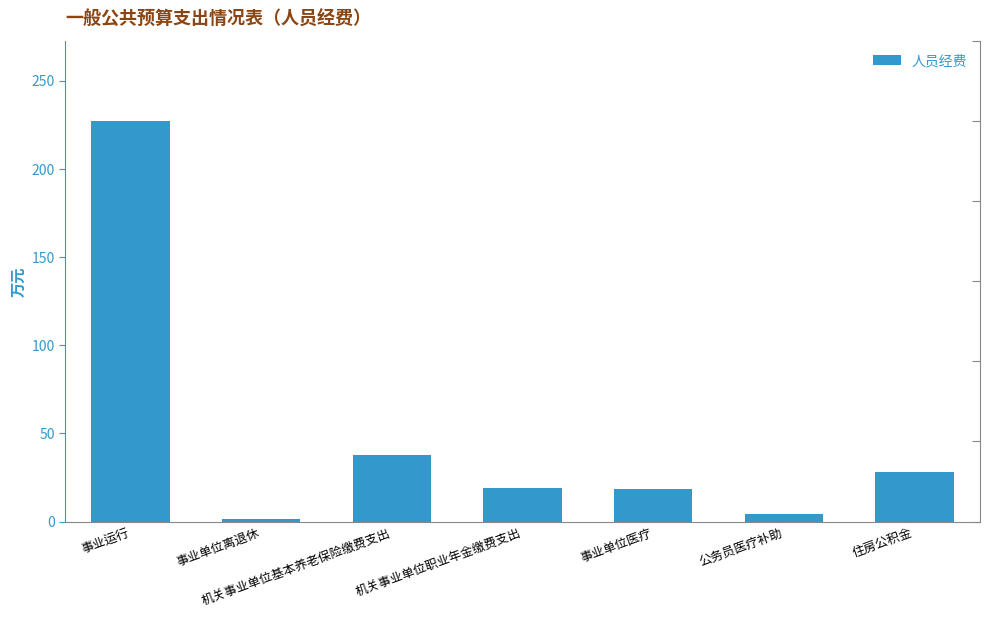

What is the value of the 7th bar from the left?

28.2